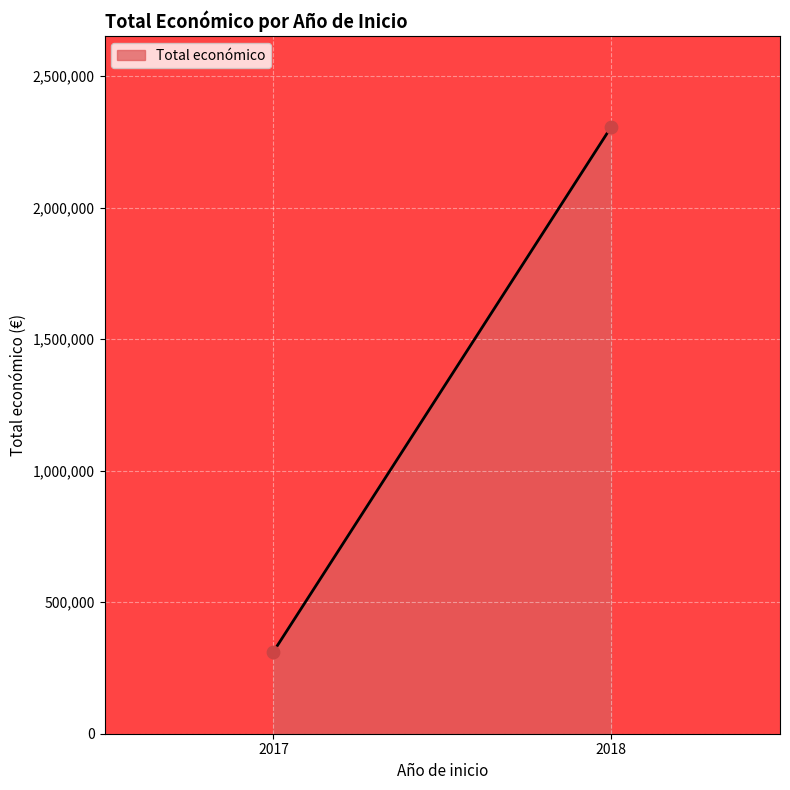

What is the smallest value displayed?

311553.0